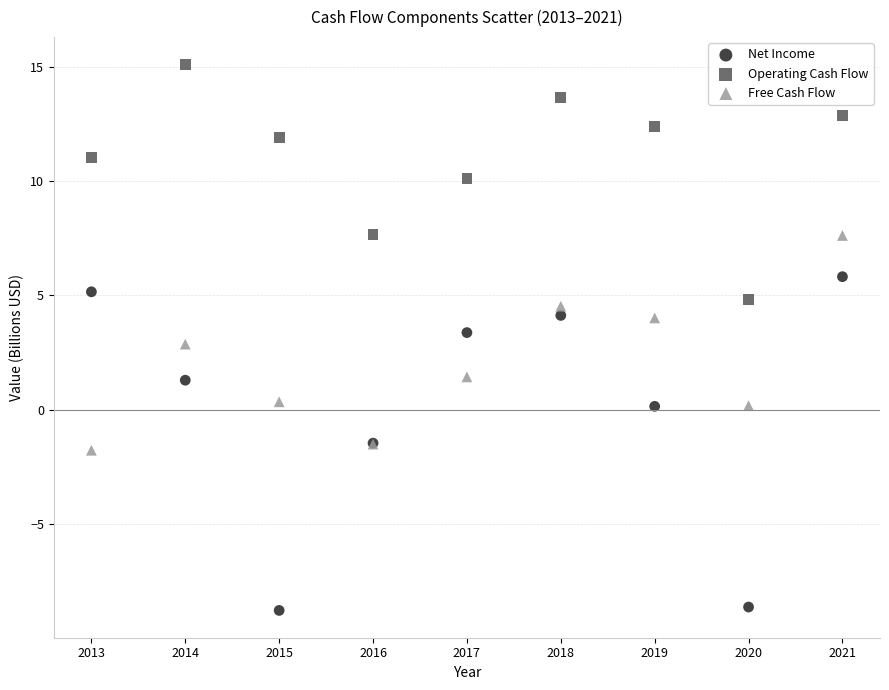

Which series reaches the maximum Y coordinate?

Operating Cash Flow